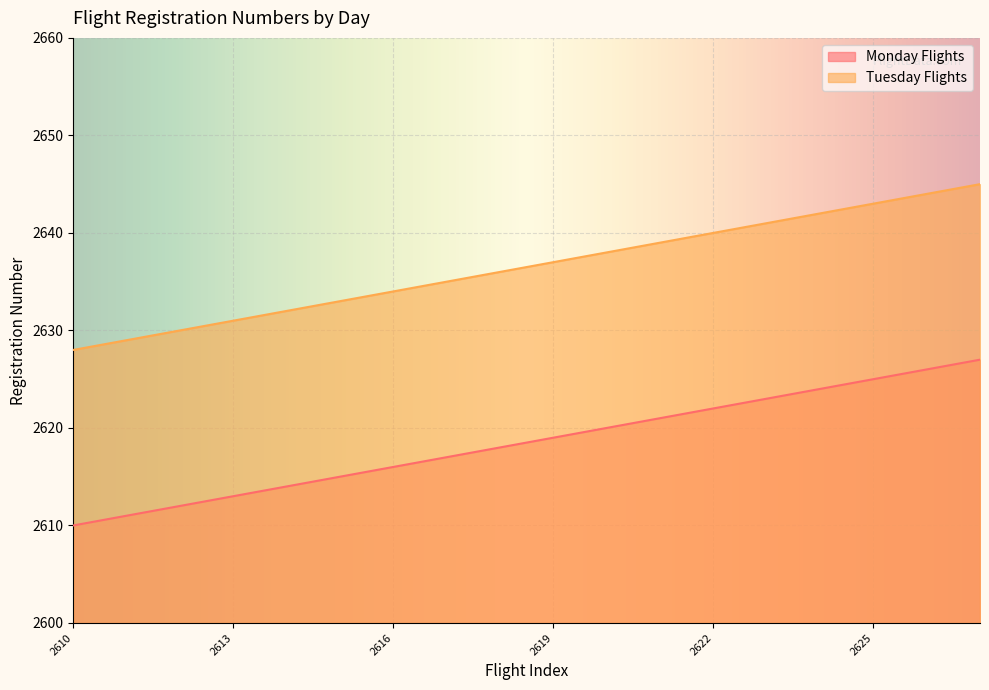

True or false: Tuesday Flights has more than 0 points higher than both neighbors.

False